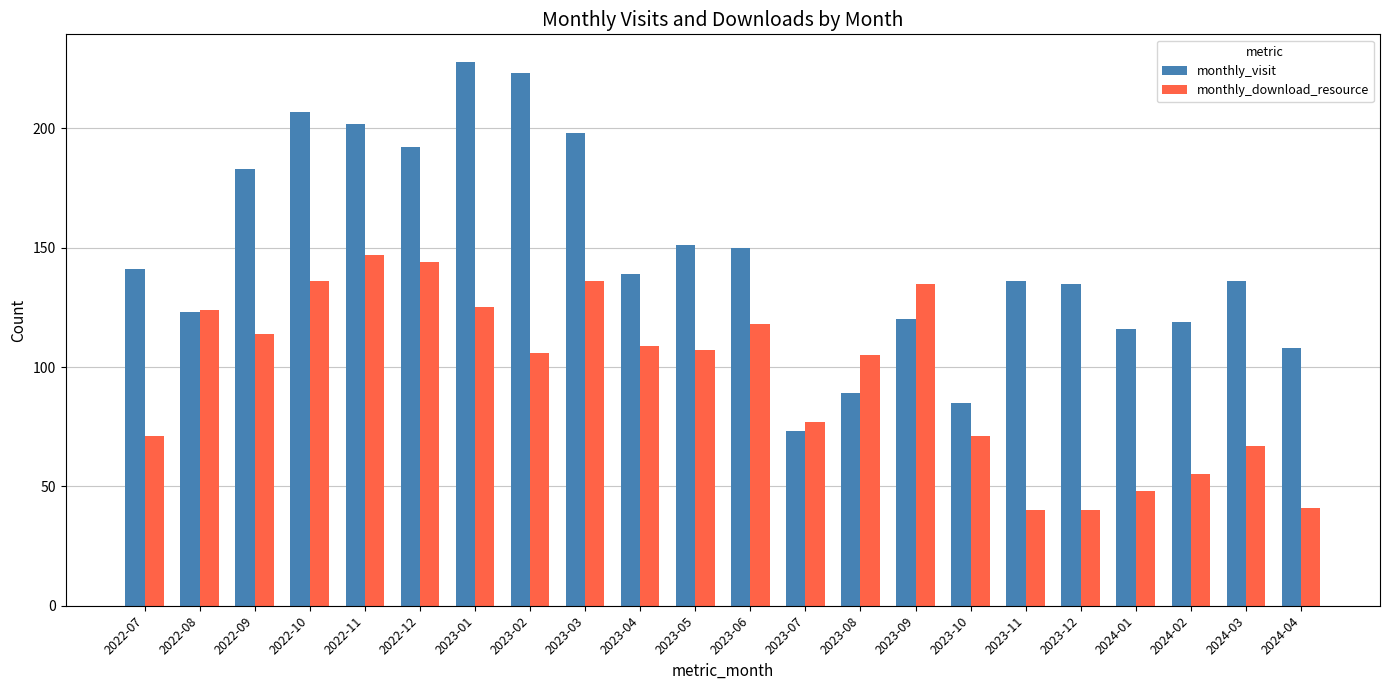

What are all the series names shown in the legend?

monthly_visit, monthly_download_resource